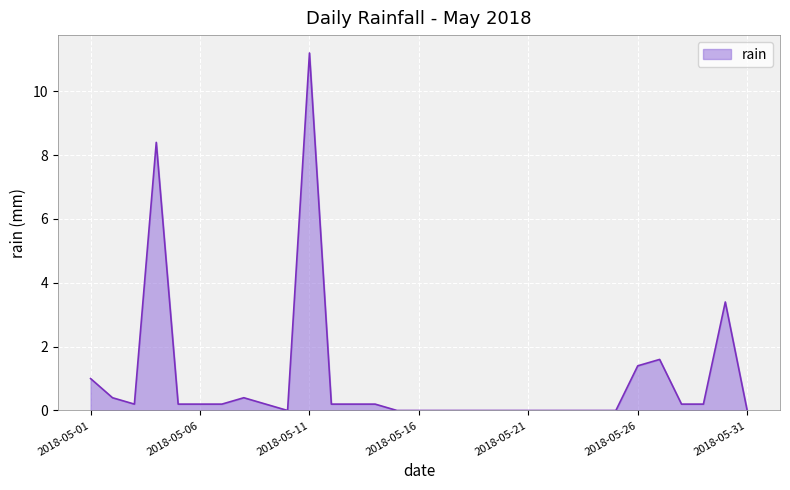

What is the difference between the maximum and minimum values?

11.2